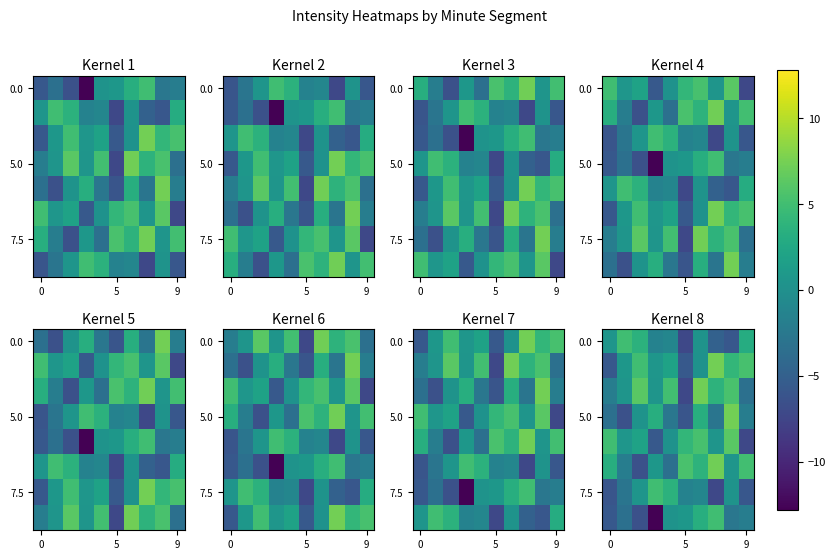

Count the number of categories in the chart.

10